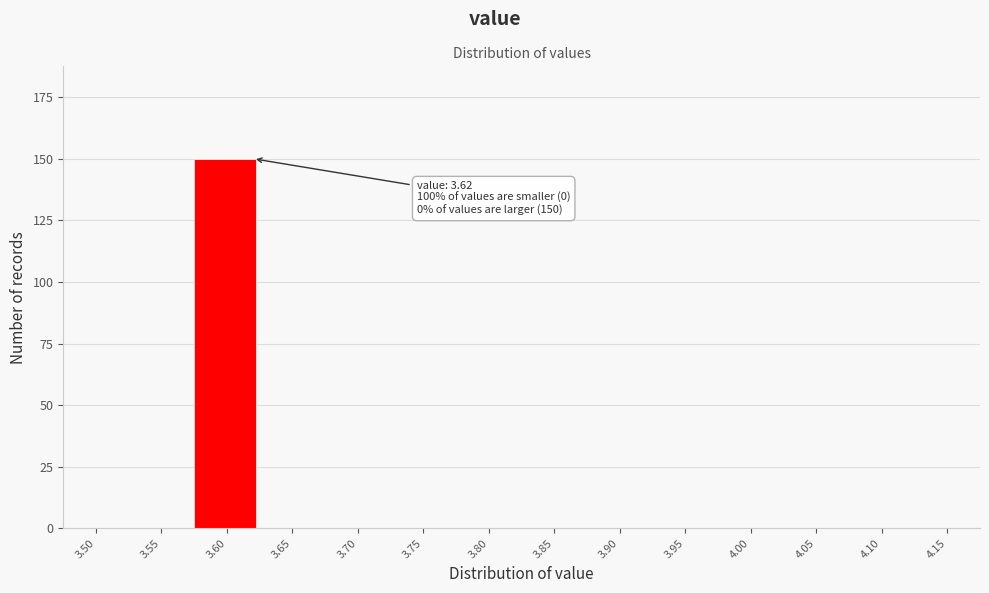

Reading right to left, transcribe all the data shown in this chart.

4.15=0	4.10=0	4.05=0	4.00=0	3.95=0	3.90=0	3.85=0	3.80=0	3.75=0	3.70=0	3.65=0	3.60=150	3.55=0	3.50=0